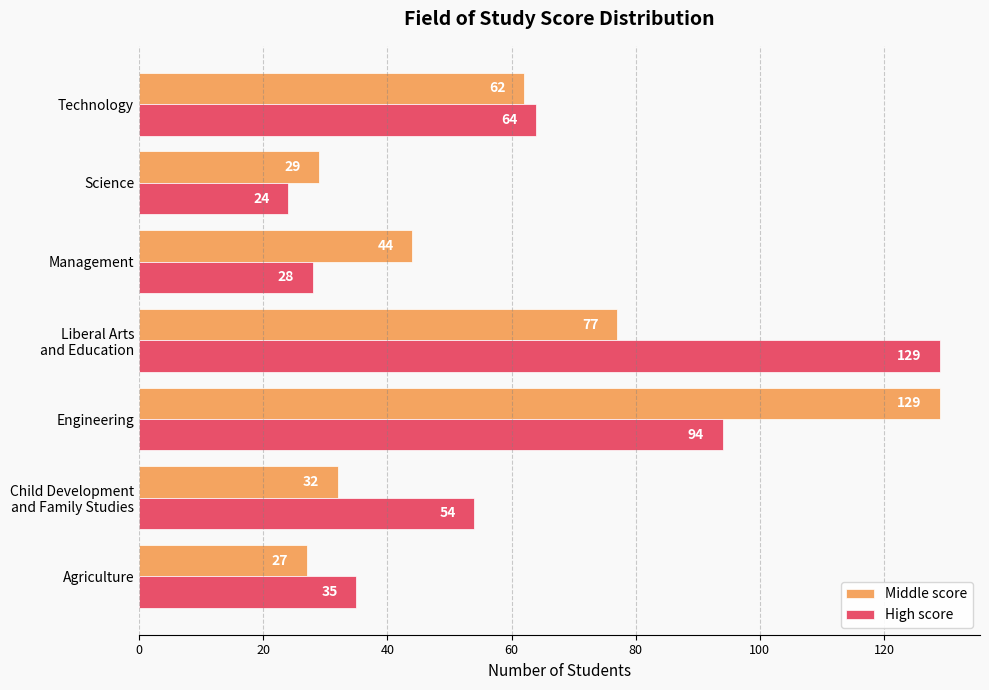

Which series changed the most between Engineering and Science?

Middle score